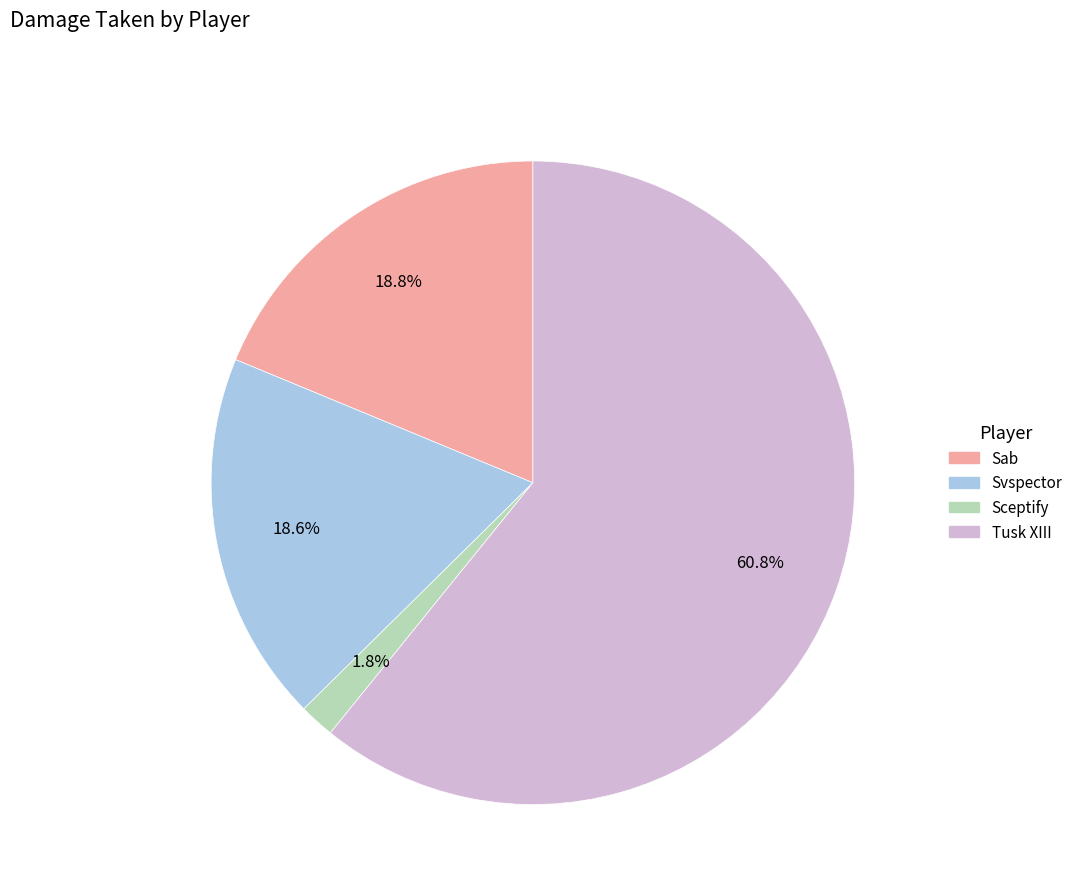

Between Svspector and Tusk XIII, which is larger?

Tusk XIII